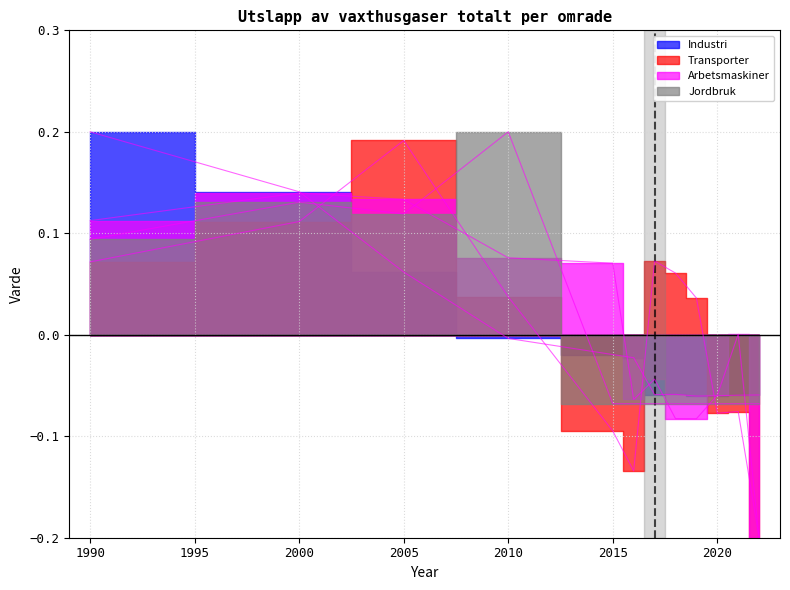

What is the difference between the maximum and minimum values in the Arbetsmaskiner series?

0.3